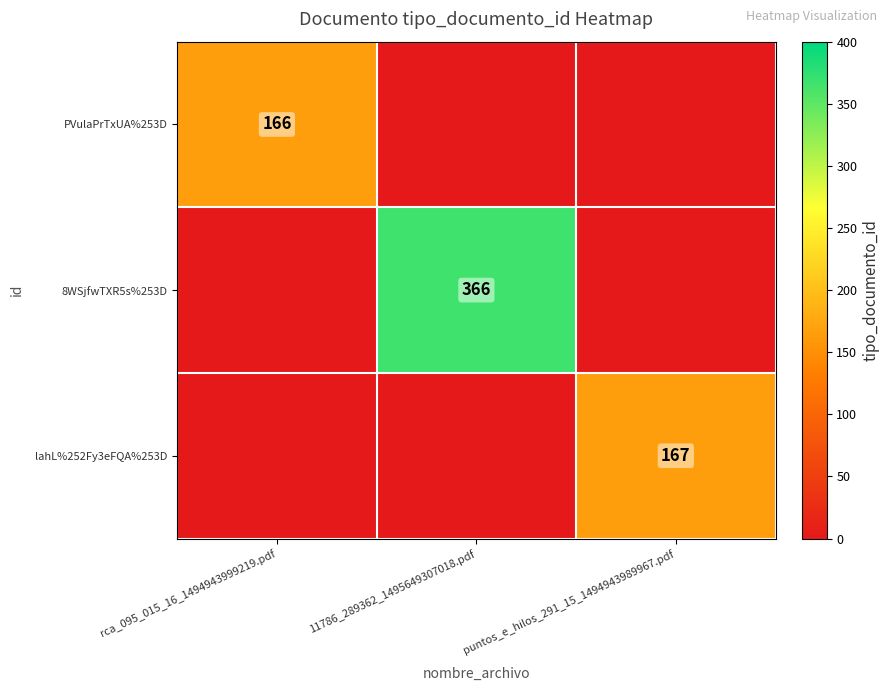

The value of lahL%252Fy3eFQA%253D at puntos_e_hilos_291_15_1494943989967.pdf is 167. True or false?

True